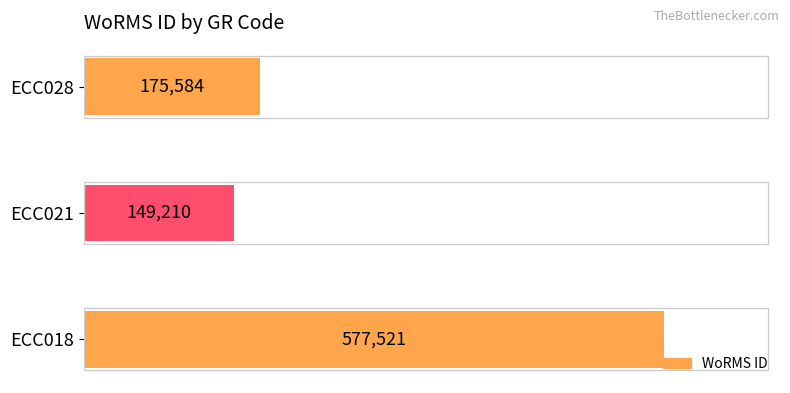

Approximately how many times larger is the value at ECC018 compared to ECC028?

3.3